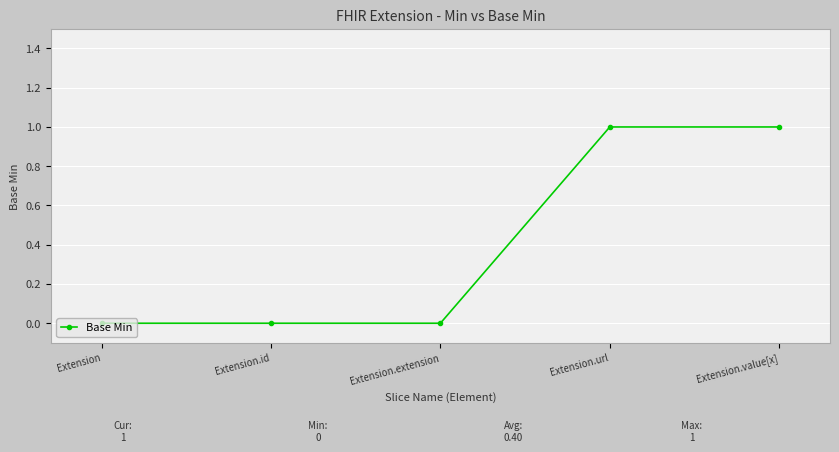

What is the label of the 3rd point from the left?

Extension.extension